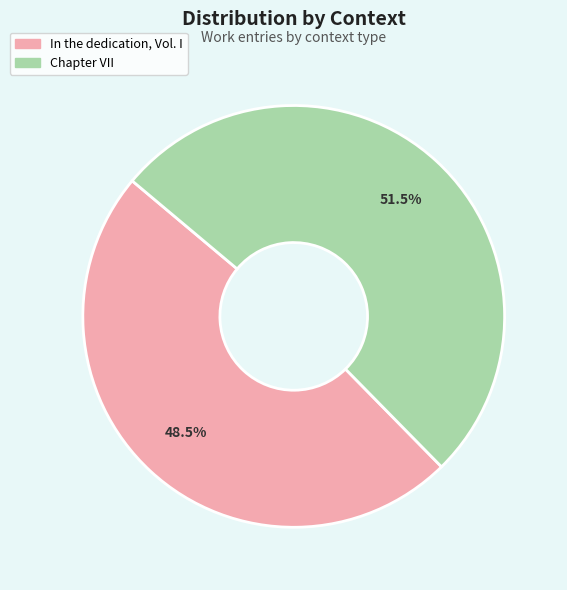

Approximately how many times larger is the value at Chapter VII compared to In the dedication, Vol. I?

1.1